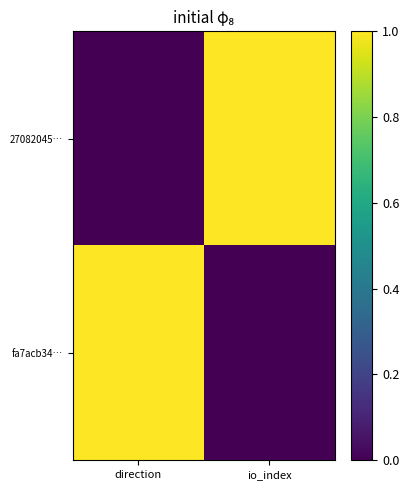

Reading left to right, transcribe all the data shown in this chart.

27082045…: direction=0	io_index=1
fa7acb34…: direction=1	io_index=0